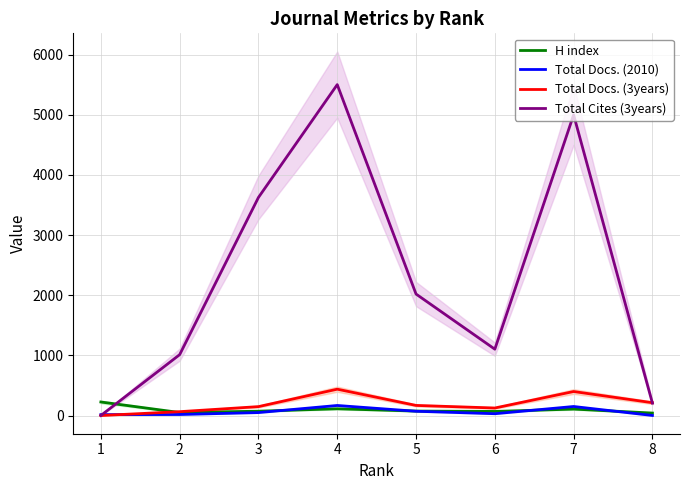

After their last crossing, which series has the higher values: H index or Total Cites (3years)?

Total Cites (3years)